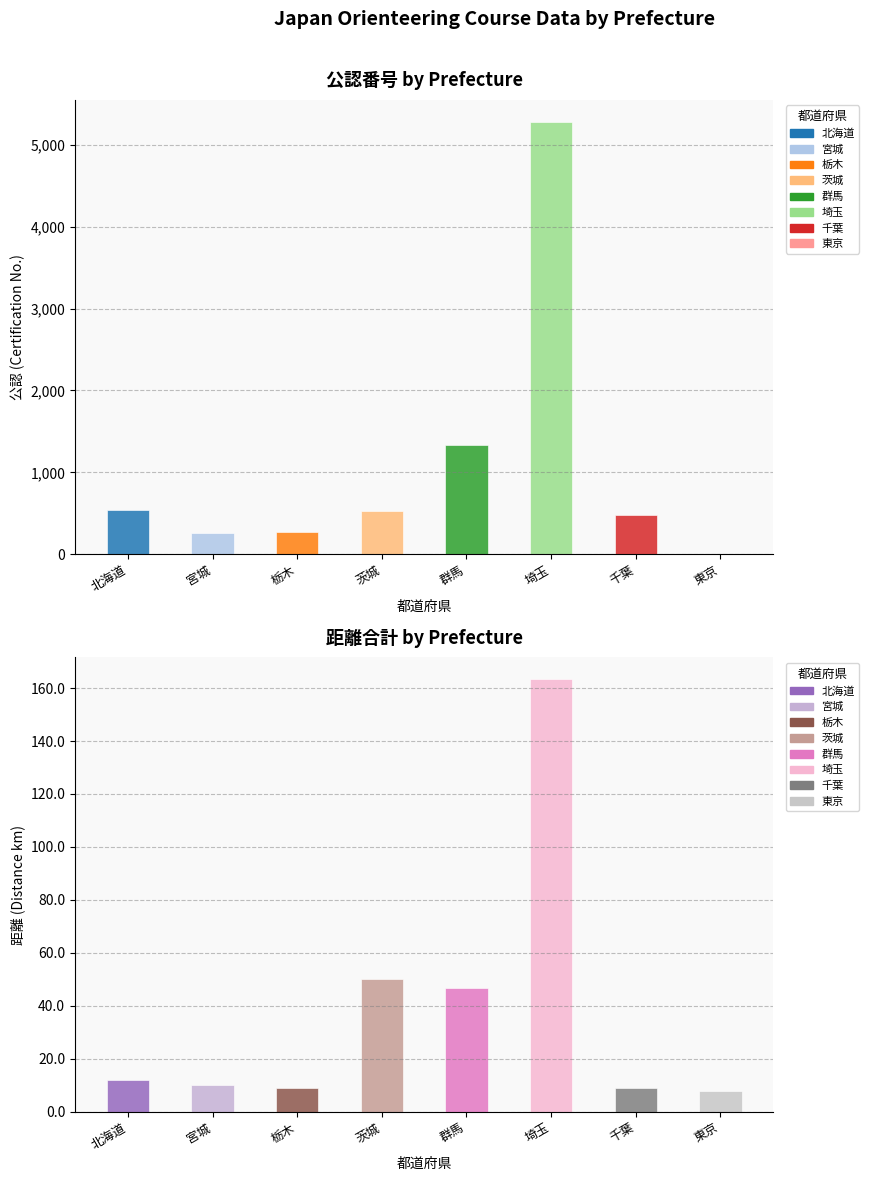

Reading left to right, extract all data points from this chart.

公認: 540.0	262.0	268.0	524.0	1331.0	5285.0	477.0	8.0
距離: 12.0	10.0	9.0	50.0	46.6	163.4	9.0	8.0